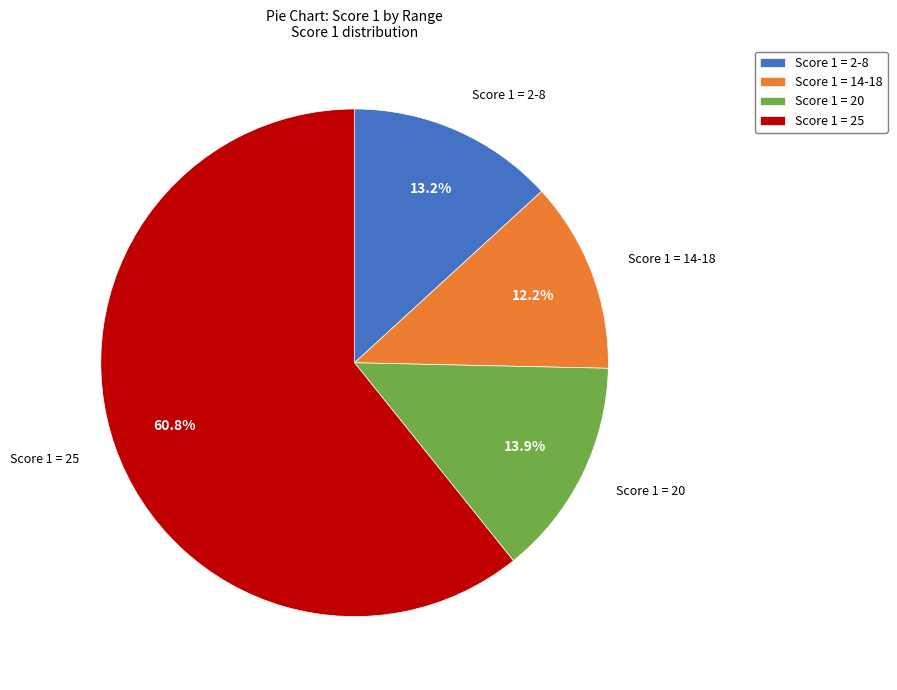

Is there any slice that represents more than half of the pie?

Yes